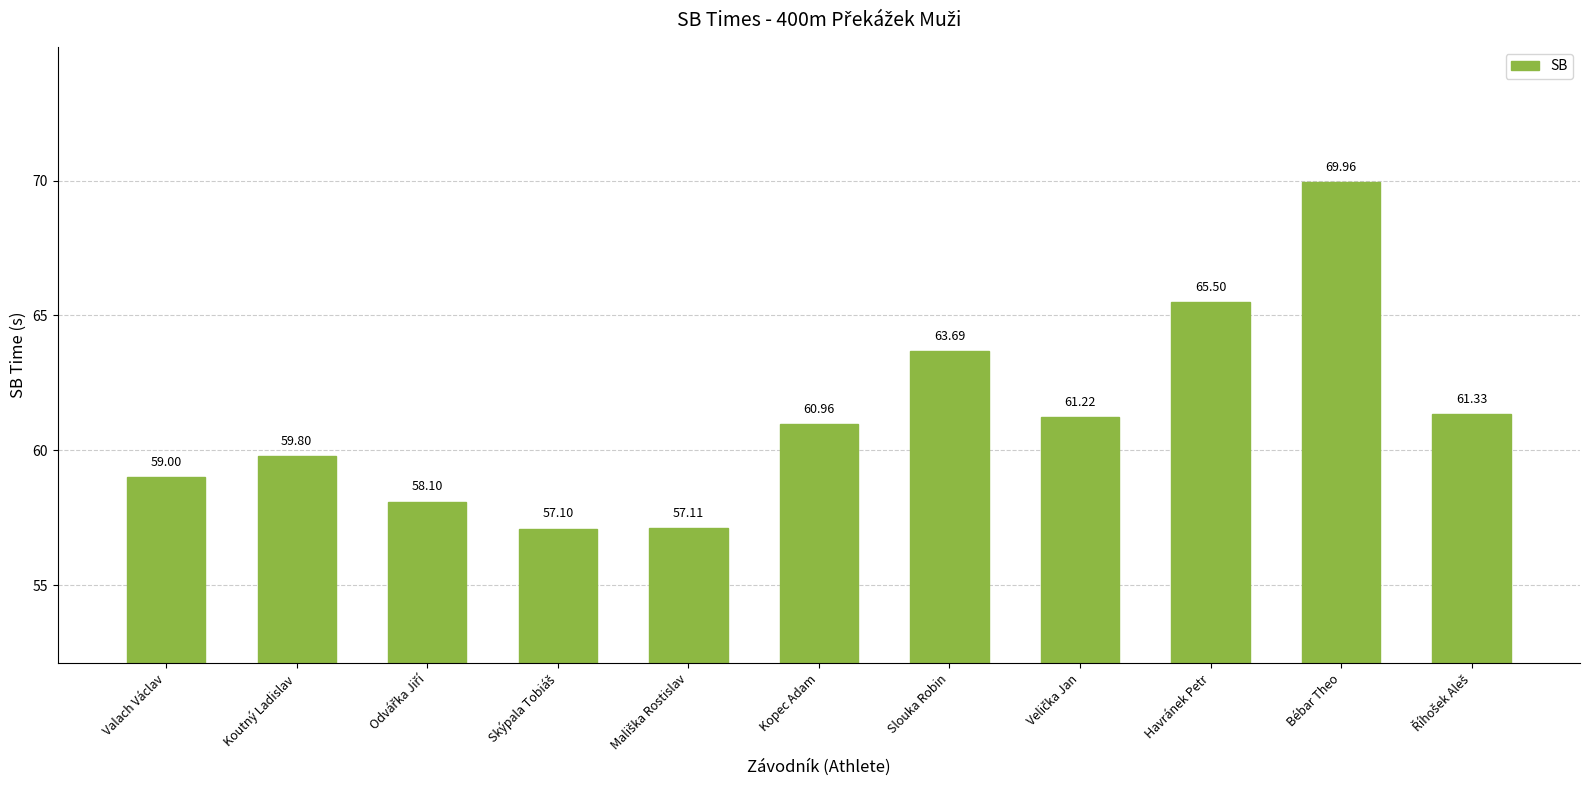

What is the label of the 1st bar from the left?

Valach Václav